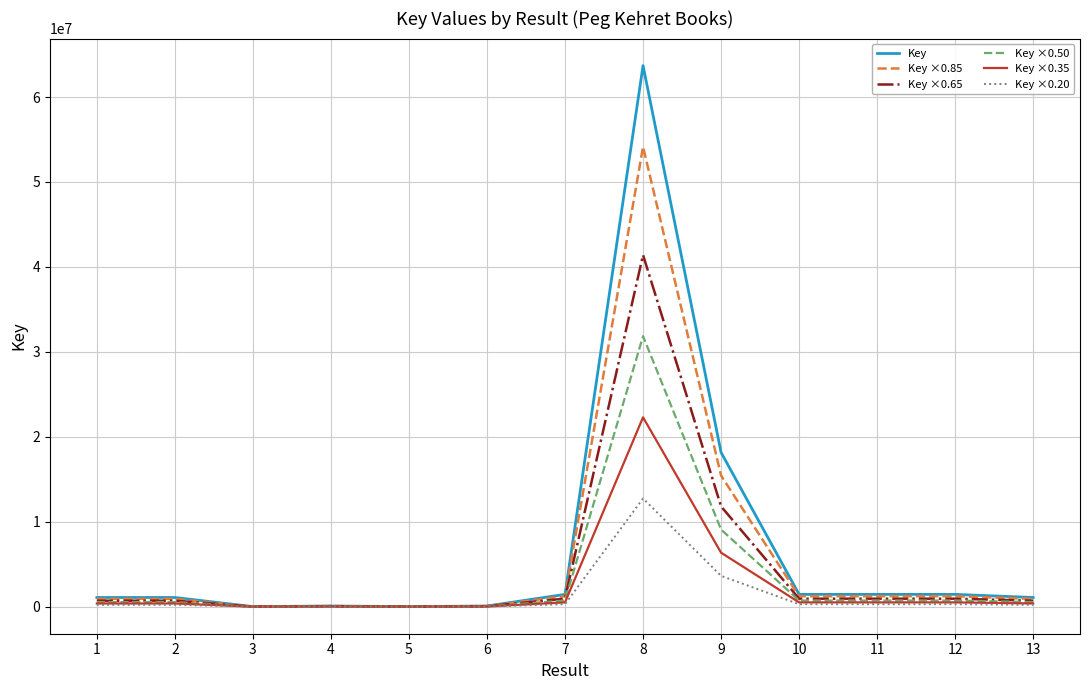

Where does the Key ×0.35 series first go above 378717?

7